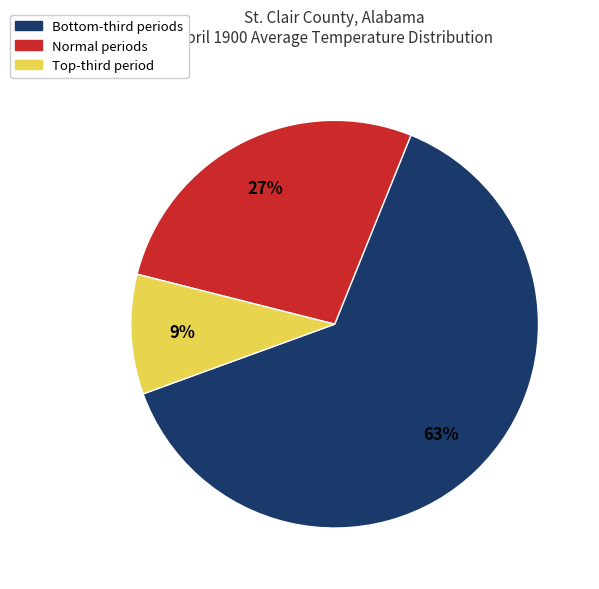

To the nearest percent, what portion does Normal periods represent?

27%